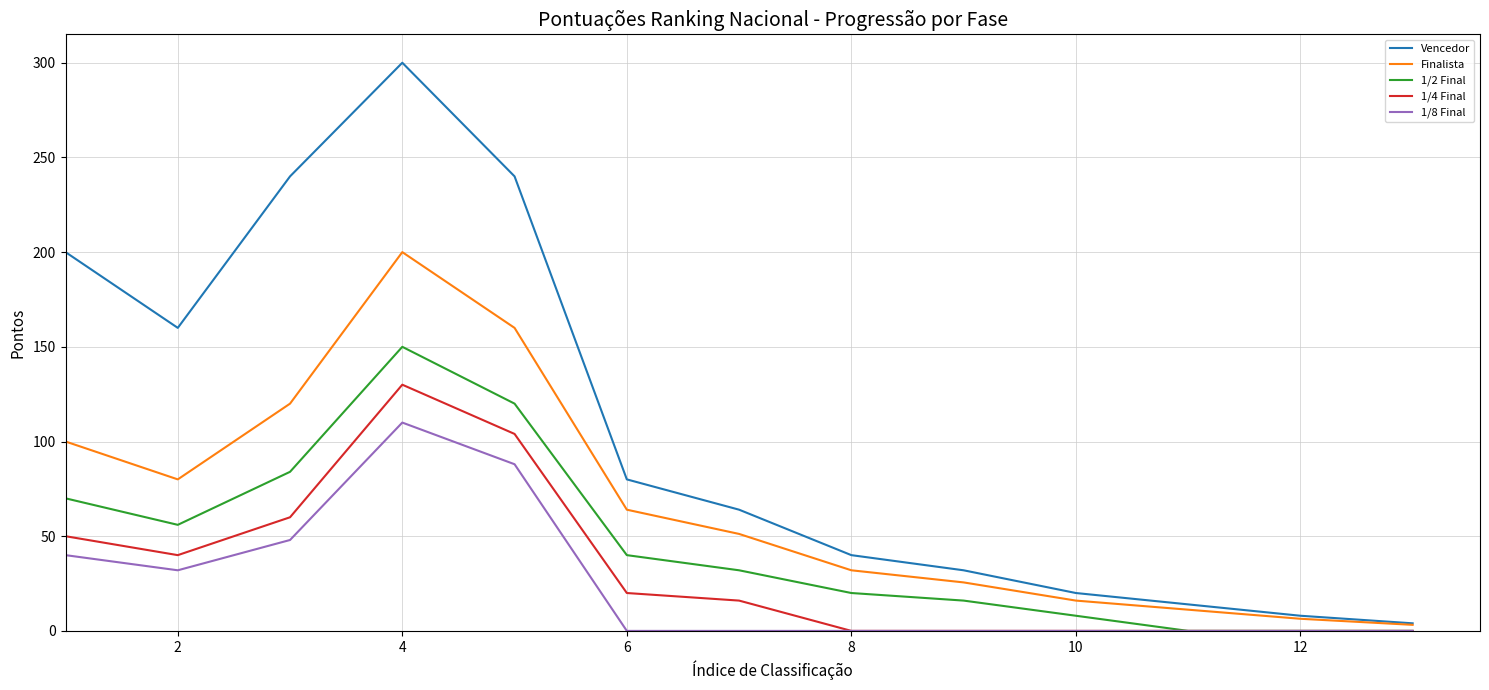

What is the highest value of the 1/2 Final series?

150.0